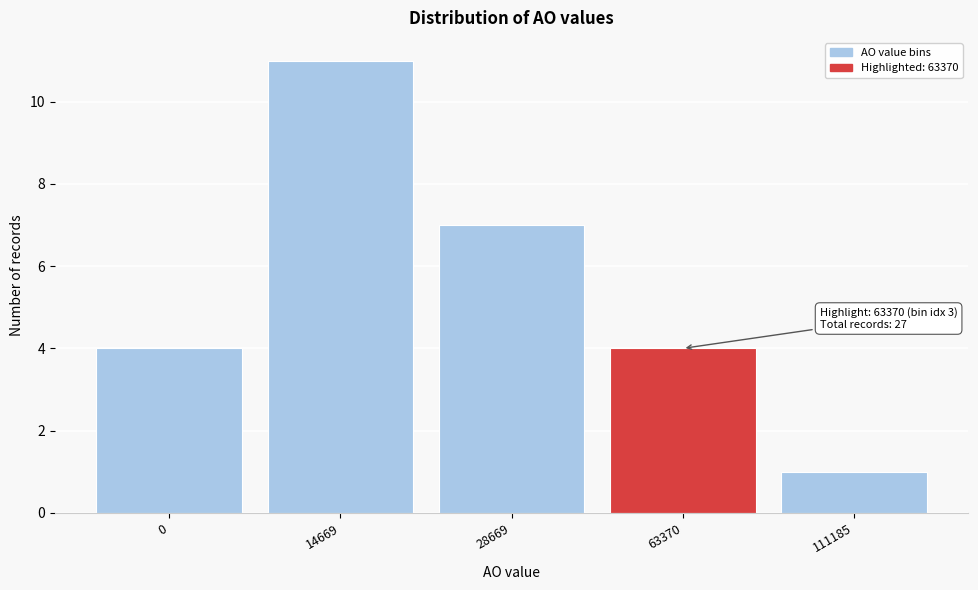

Reading right to left, what are all the values shown in this chart?

111185=1	63370=4	28669=7	14669=11	0=4